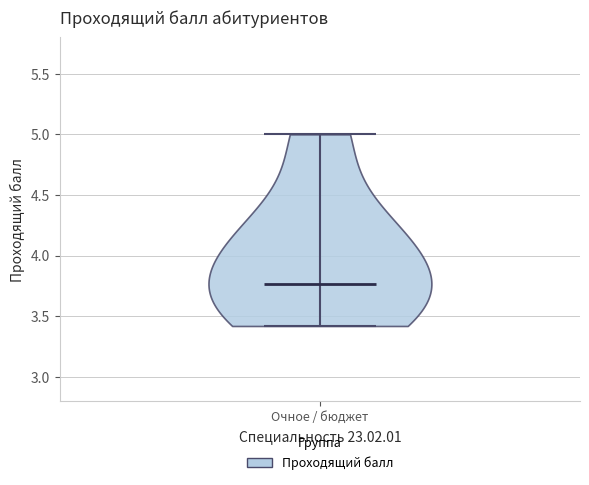

Read this violin plot against the y-axis: where its median line is, and the lowest and highest points the violin reaches. The values are not printed on the chart, so give them approximately, as read against the axis.

median line 3.75, lowest point 3.40, highest point 5.00